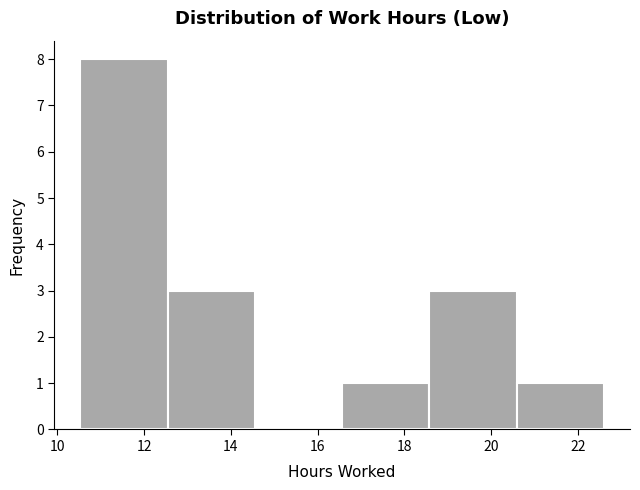

Over which range of the x-axis is the bar tallest?

10.6 to 12.6